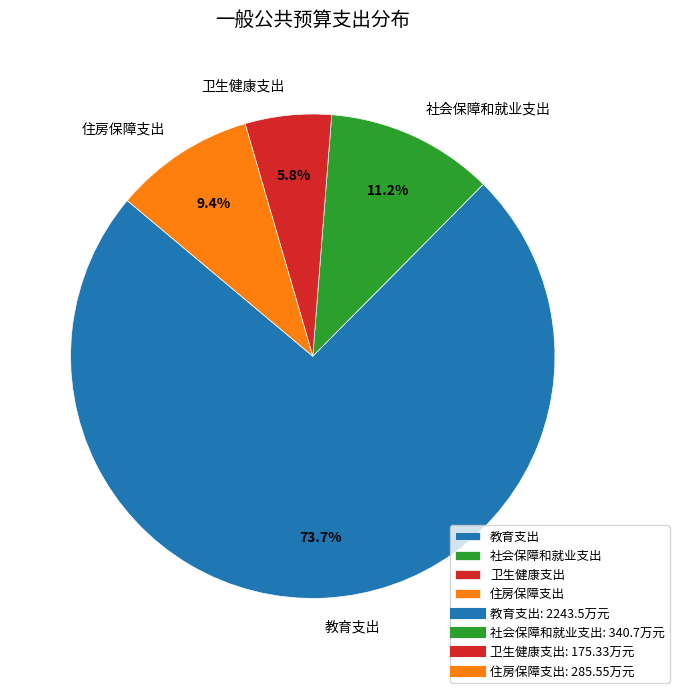

To the nearest percent, what is the combined percentage of 教育支出 and 社会保障和就业支出?

85%